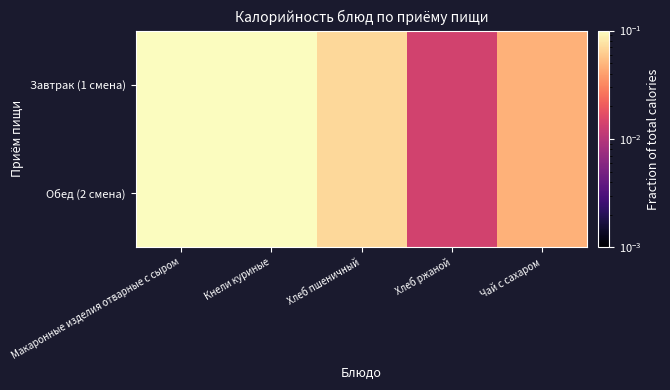

How many categories are shown in the chart?

5